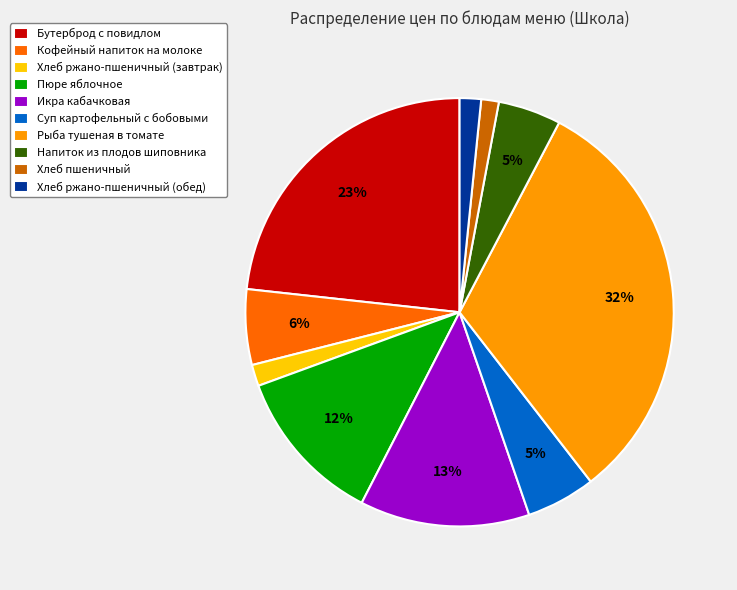

To the nearest percent, what is the difference between the Бутерброд с повидлом and Суп картофельный с бобовыми slice percentages?

18%